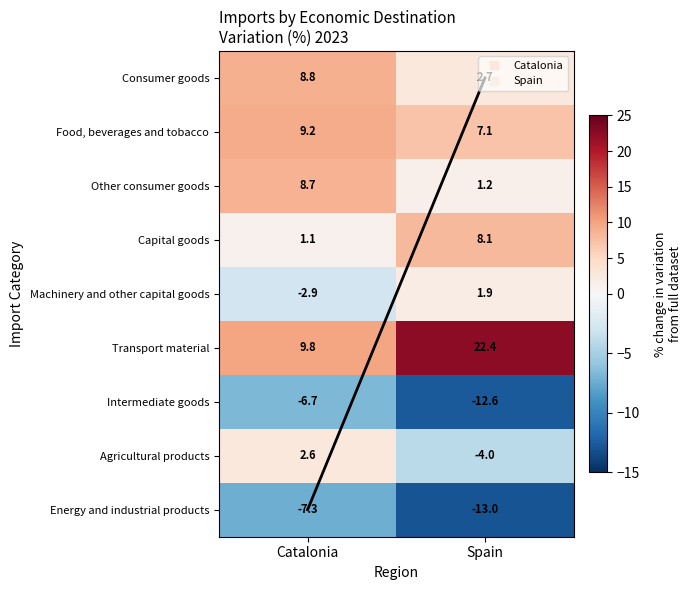

Which series has the widest spread of values?

Transport material